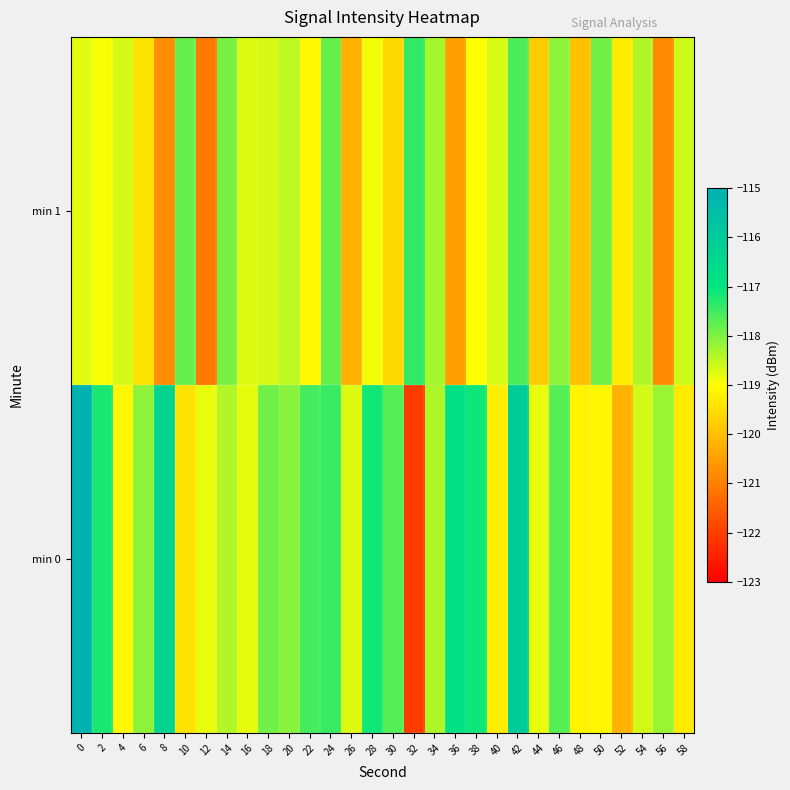

Reading left to right, transcribe all the data shown in this chart.

min 0: 0=-115.0	2=-117.2	4=-119.1	6=-118.1	8=-116.4	10=-119.4	12=-118.8	14=-118.4	16=-118.8	18=-117.9	20=-118.1	22=-117.5	24=-117.4	26=-118.7	28=-117.1	30=-117.7	32=-122.1	34=-118.4	36=-116.8	38=-117.1	40=-119.3	42=-116.0	44=-118.8	46=-117.7	48=-119.2	50=-119.2	52=-120.2	54=-118.6	56=-118.2	58=-119.3
min 1: 0=-118.8	2=-118.9	4=-118.7	6=-119.4	8=-120.8	10=-117.8	12=-121.1	14=-117.9	16=-118.7	18=-118.7	20=-118.5	22=-119.1	24=-117.8	26=-120.2	28=-118.9	30=-119.6	32=-117.4	34=-118.3	36=-120.5	38=-119.0	40=-118.7	42=-117.6	44=-119.8	46=-118.1	48=-120.0	50=-117.9	52=-119.3	54=-118.4	56=-120.8	58=-118.6